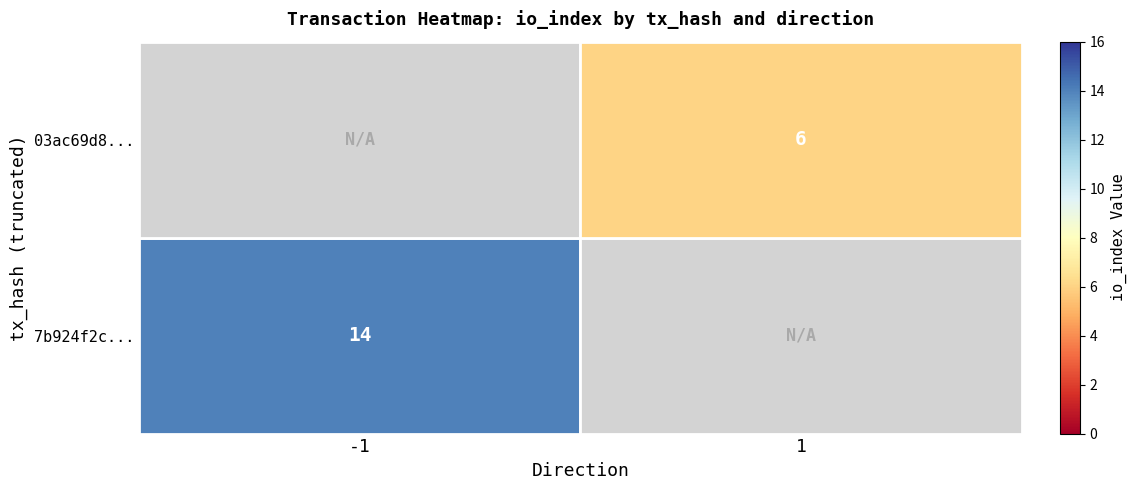

True or false: 7b924f2c... has a value of 9 at -1.

False